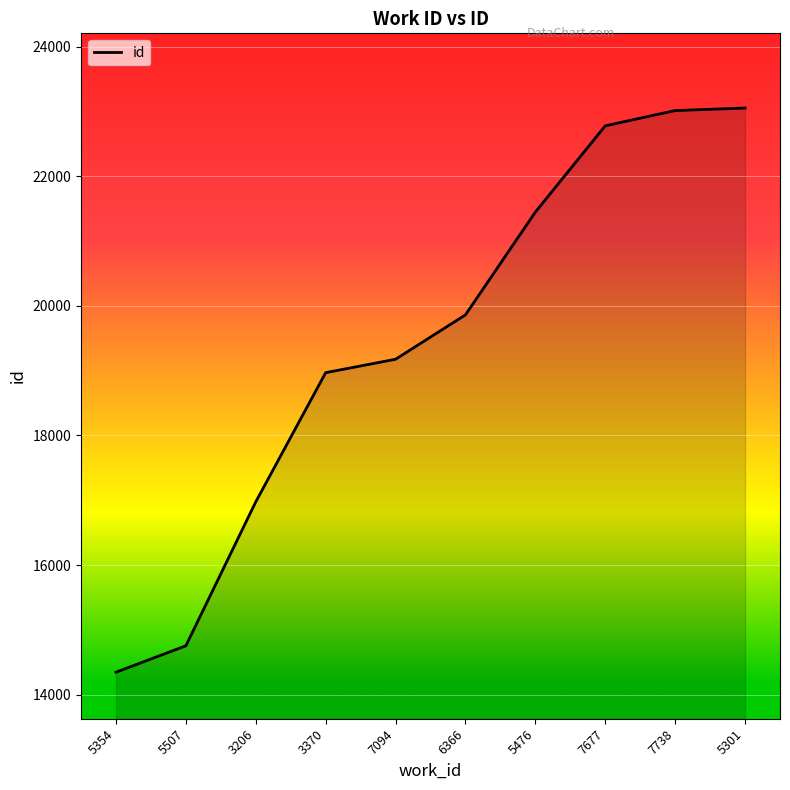

What is the sum of all values?

194364